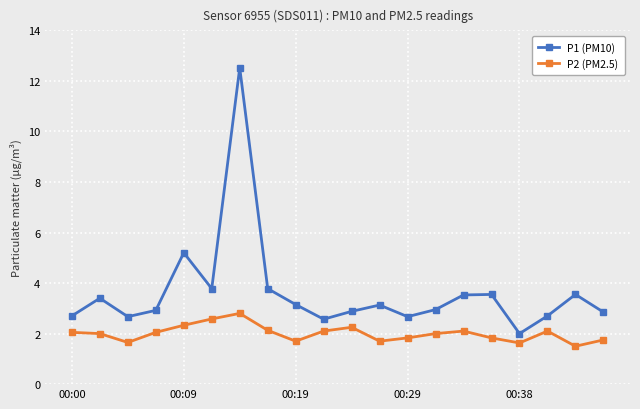

What is the value of the P2 (PM2.5) point at the 2nd from the left?

2.0